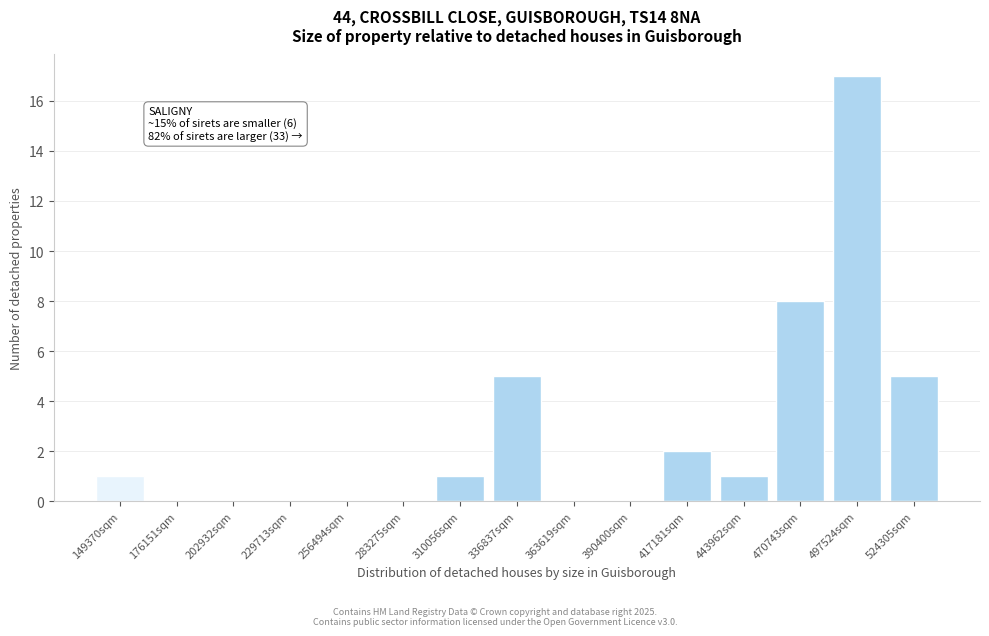

Reading right to left, what are all the values shown in this chart?

524305sqm=5	497524sqm=17	470743sqm=8	443962sqm=1	417181sqm=2	390400sqm=0	363619sqm=0	336837sqm=5	310056sqm=1	283275sqm=0	256494sqm=0	229713sqm=0	202932sqm=0	176151sqm=0	149370sqm=1